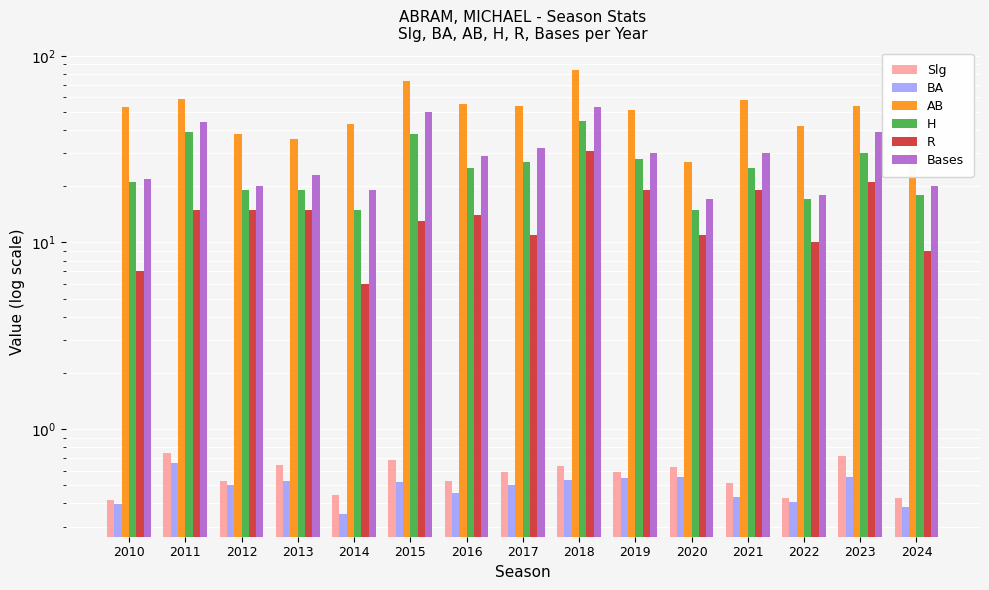

What is the value of the Slg bar at the 4th from the left?

0.6